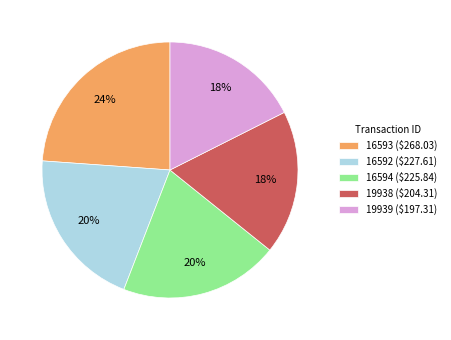

True or false: 16594 ($225.84) accounts for 20% of the total.

True